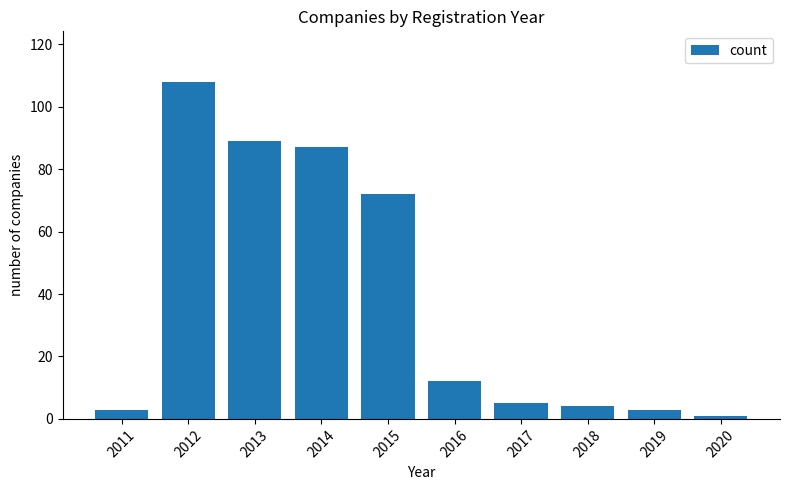

What is the average value?

38